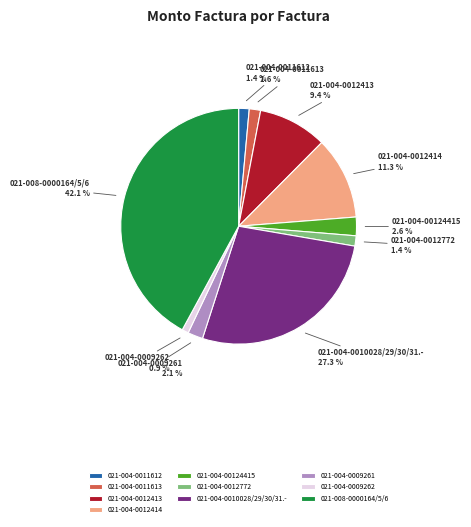

True or false: 021-008-0000164/5/6 accounts for 42% of the total.

True